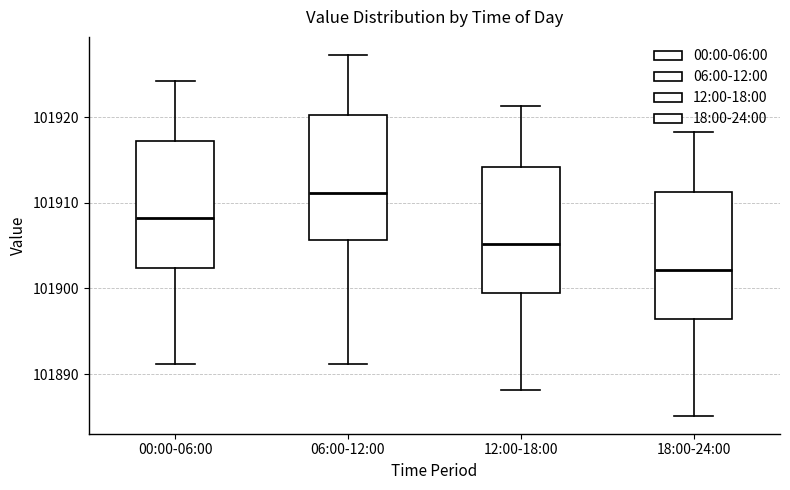

Reading left to right, transcribe this box plot: for each box, give where its median line is, the range the box spans, and where its two whiskers end, as read against the y-axis. The values are not printed on the chart, so give them approximately, as read against the axis.

00:00-06:00: median 101908, box 101902 to 101917, whiskers 101891 to 101924
06:00-12:00: median 101911, box 101906 to 101920, whiskers 101891 to 101927
12:00-18:00: median 101905, box 101899 to 101914, whiskers 101888 to 101921
18:00-24:00: median 101902, box 101896 to 101911, whiskers 101885 to 101918